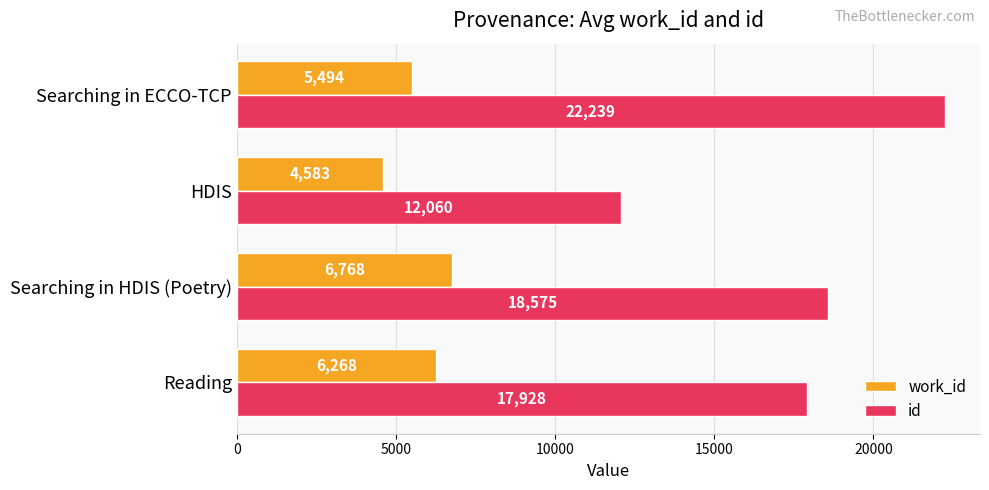

The value of id at Searching in HDIS (Poetry) is 8551. True or false?

False